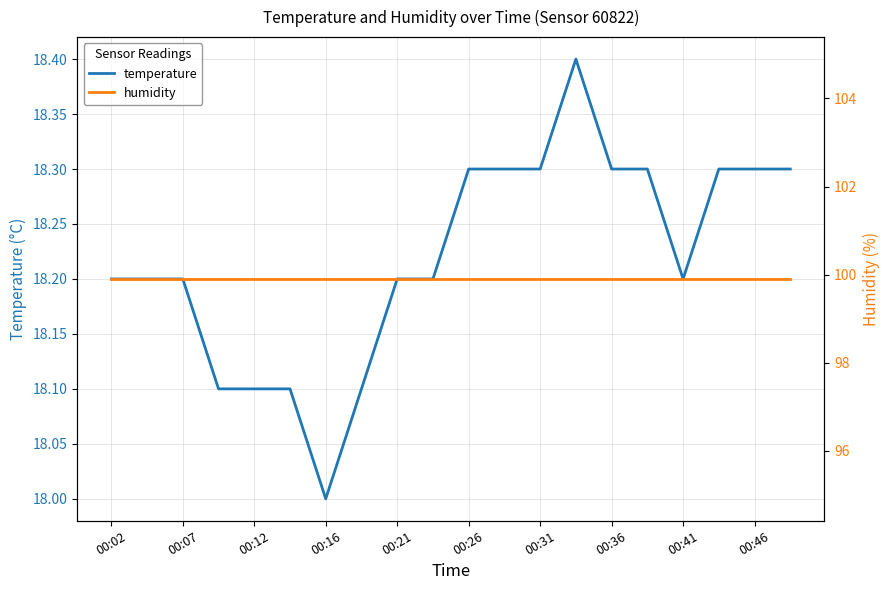

At how many categories does at least one series exceed 70?

20